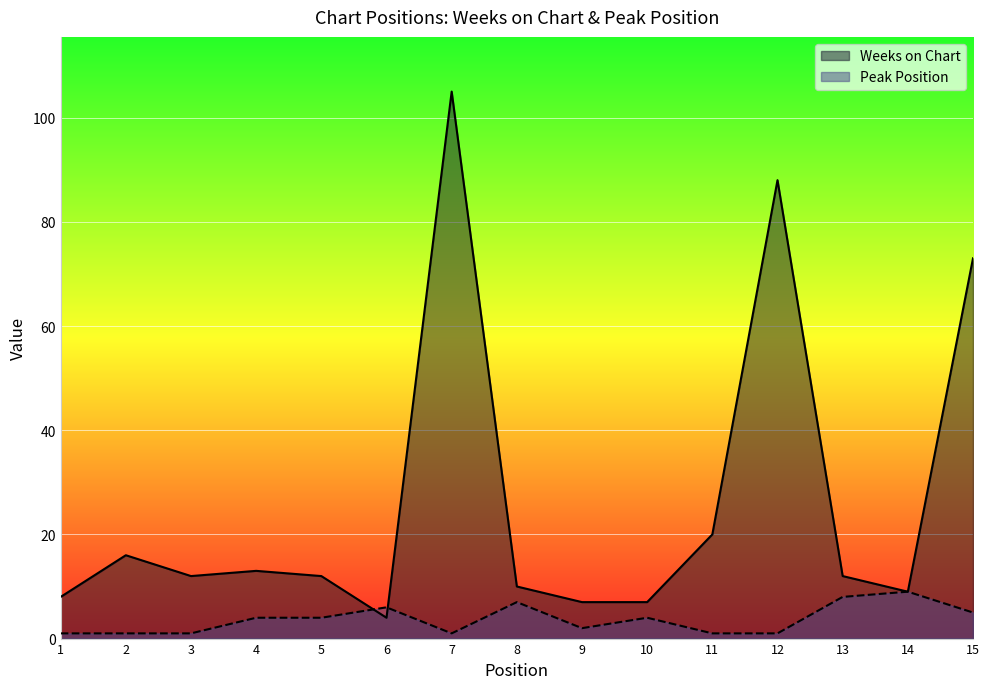

Which series has the largest total across all categories?

Weeks on Chart